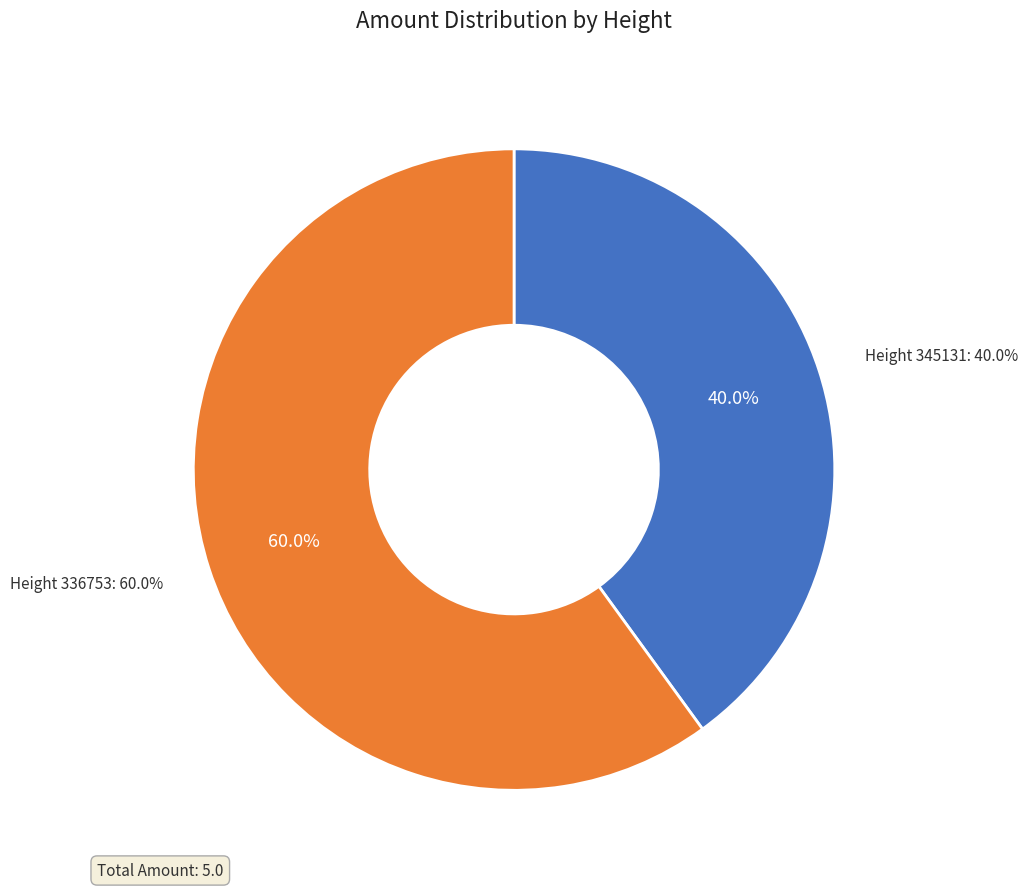

What percentage is NOT represented by 336753?

40.0%